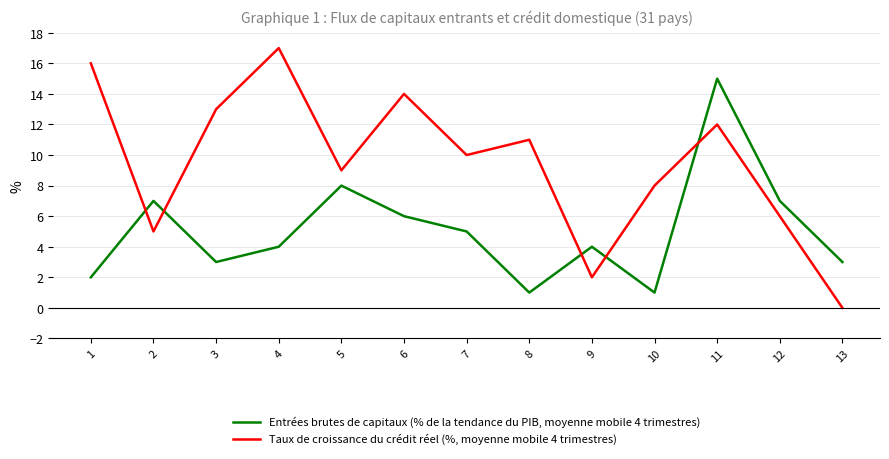

Where is the first local minimum for Taux de croissance du crédit réel (%, moyenne mobile 4 trimestres)?

2